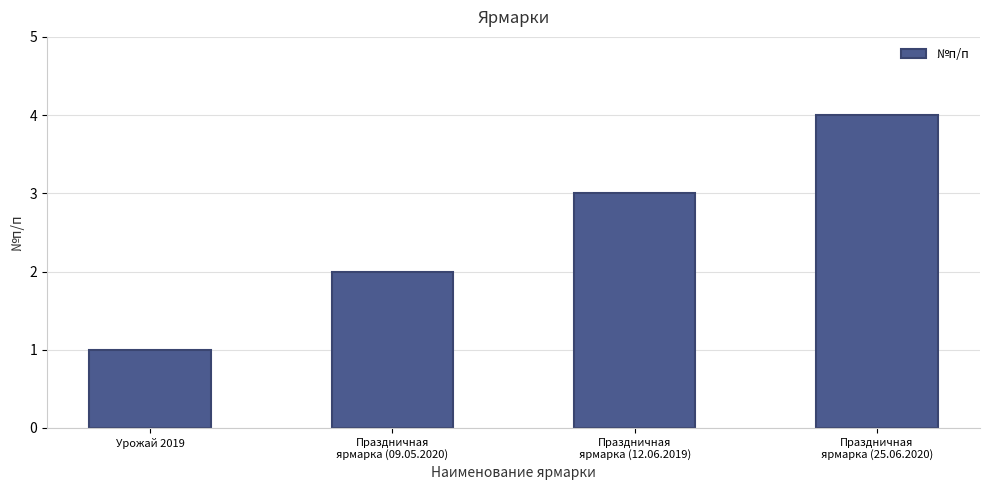

What is the ratio of the value at Праздничная
ярмарка (12.06.2019) to the value at Урожай 2019?

3.0